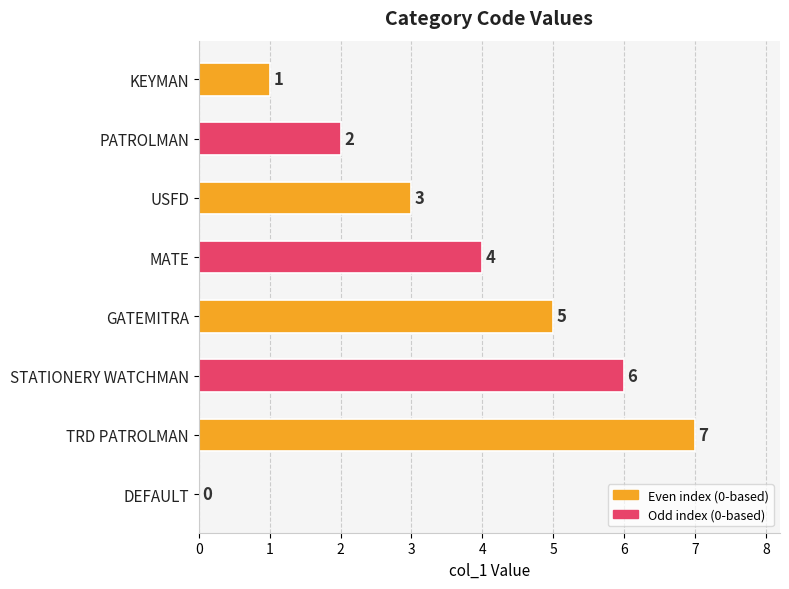

Approximately how many times larger is the value at STATIONERY WATCHMAN compared to GATEMITRA?

1.2